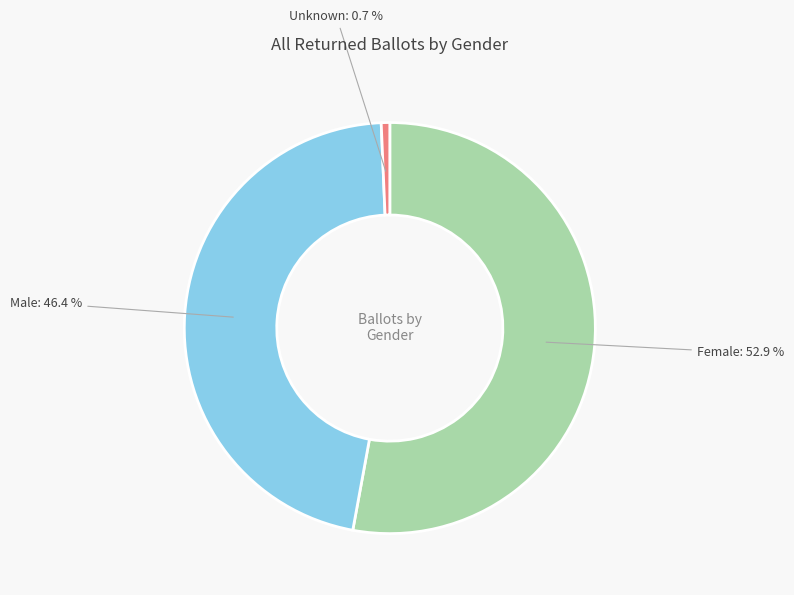

Count the number of slices in the pie.

3